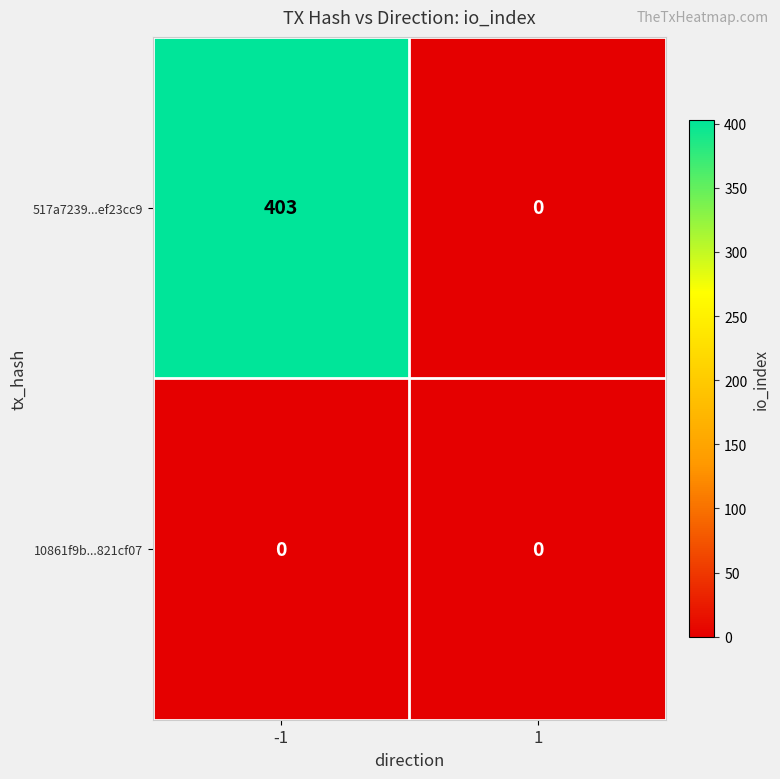

Is it true that 517a7239...ef23cc9 equals 0 at 1?

True